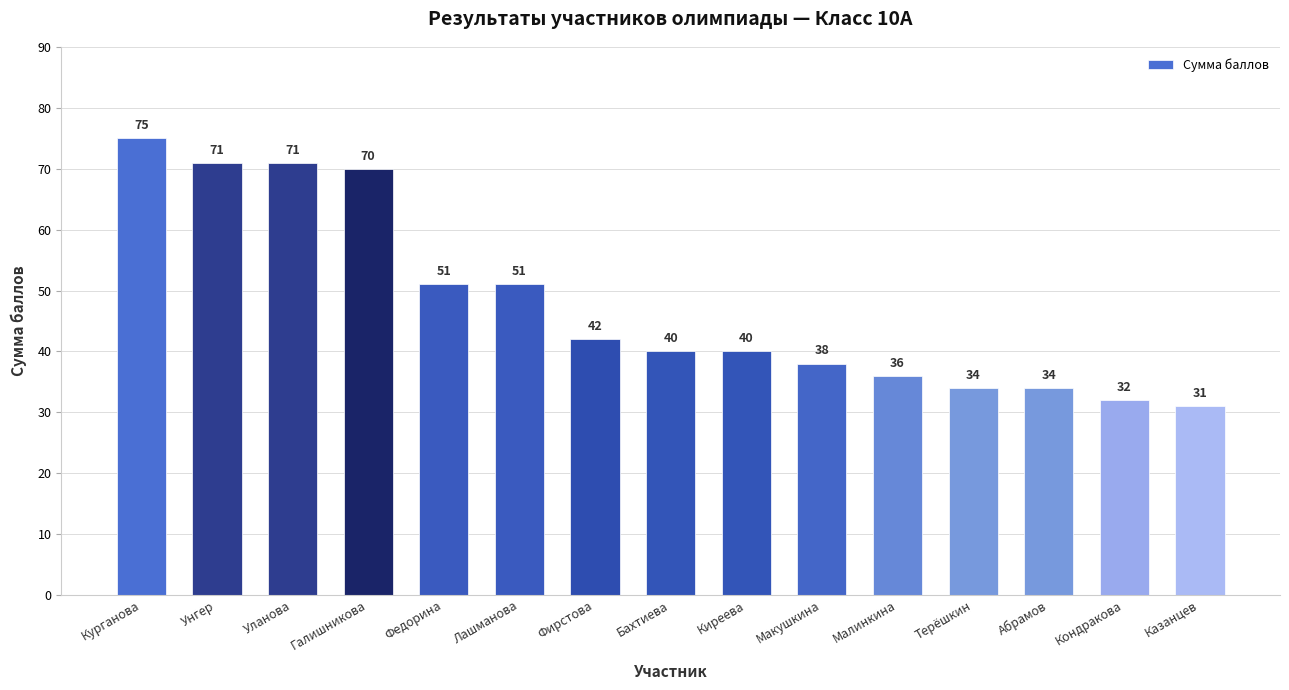

What is the difference between the maximum and minimum values?

44